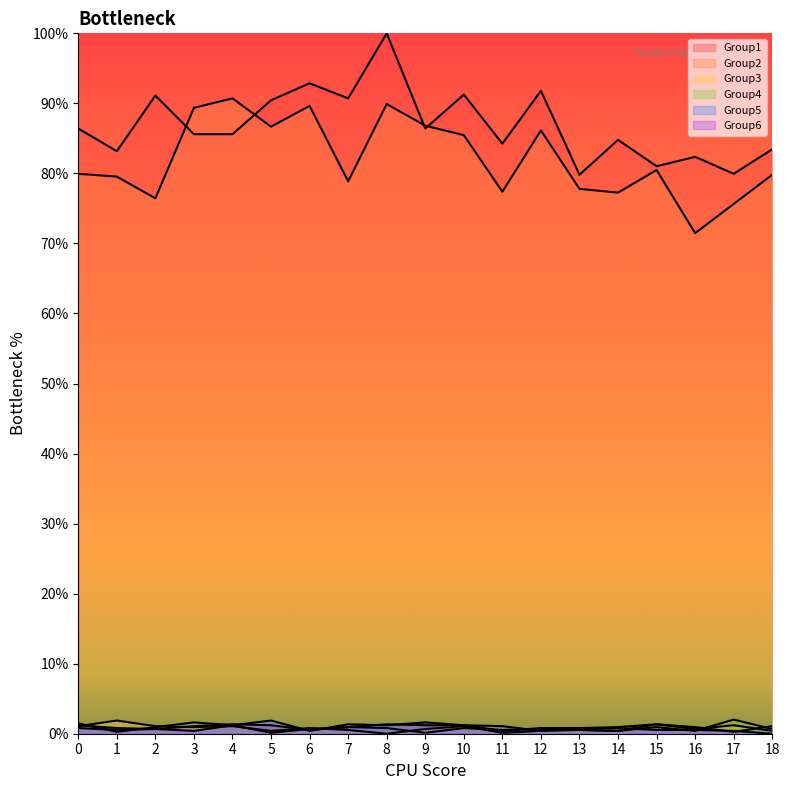

What are all the series names shown in the legend?

Group1, Group2, Group3, Group4, Group5, Group6